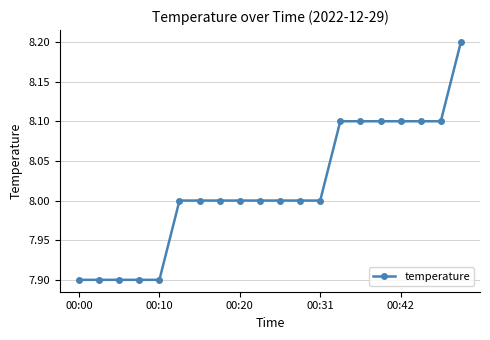

How many lines are shown in the chart?

1